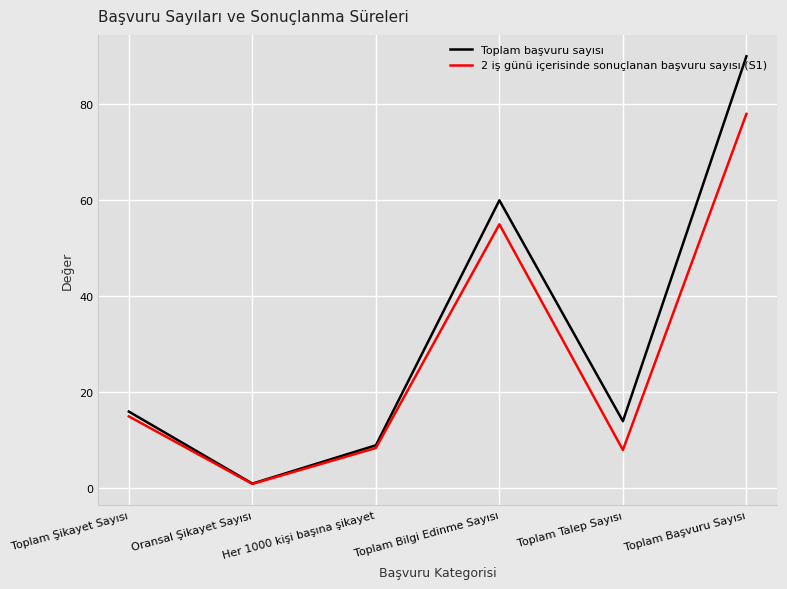

What is the sum of the Toplam başvuru sayısı values at Toplam Şikayet Sayısı and Toplam Talep Sayısı?

30.0